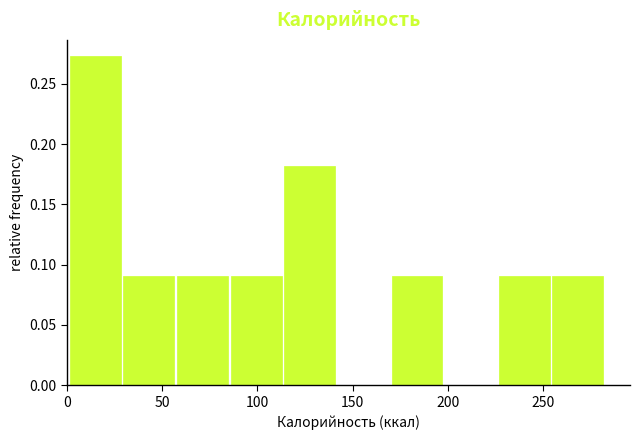

Reading left to right, transcribe this chart: for each bar, give the range it covers on the x-axis and its height. Neither the bar edges nor the heights are printed on the chart, so give them approximately, as read against the axes.

0 to 30: 0.275
30 to 60: 0.090
60 to 85: 0.090
85 to 115: 0.090
115 to 140: 0.180
140 to 170: 0
170 to 200: 0.090
200 to 225: 0
225 to 255: 0.090
255 to 285: 0.090